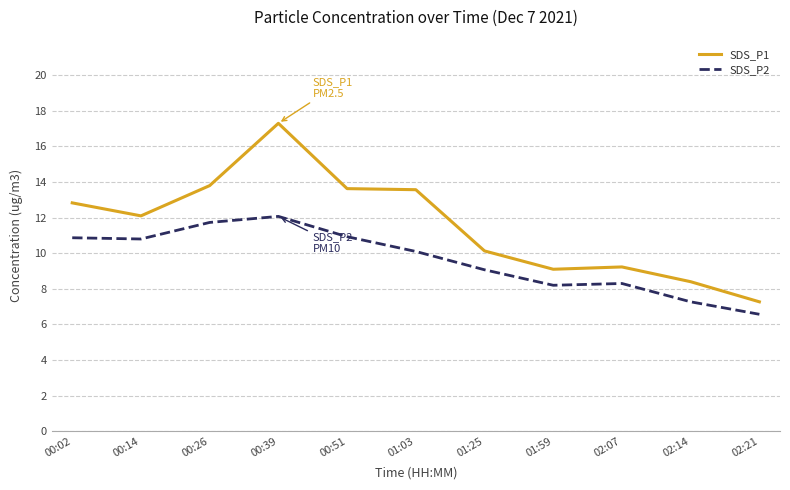

What is the maximum value shown in the chart?

17.3